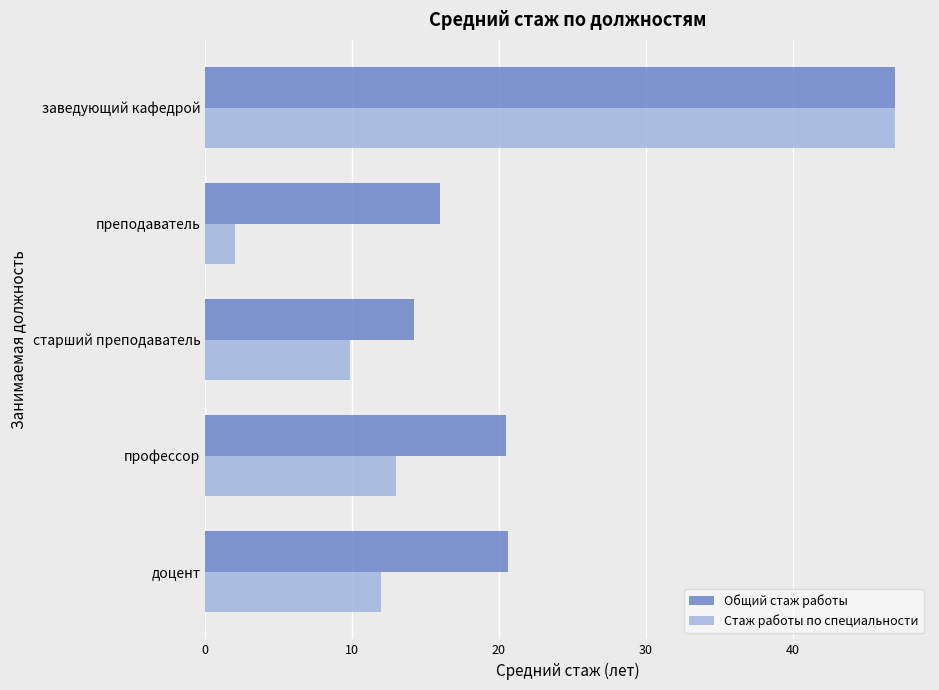

At which category is the sum across all series the highest?

заведующий кафедрой